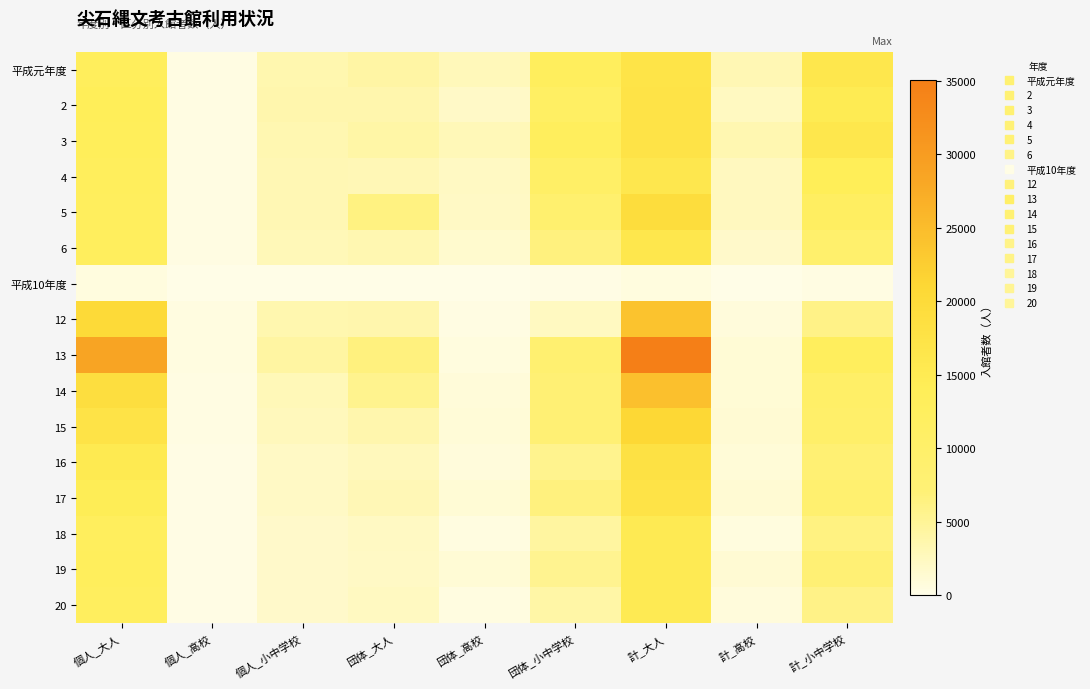

What is the total value across all series at 団体_小中学校?

114613